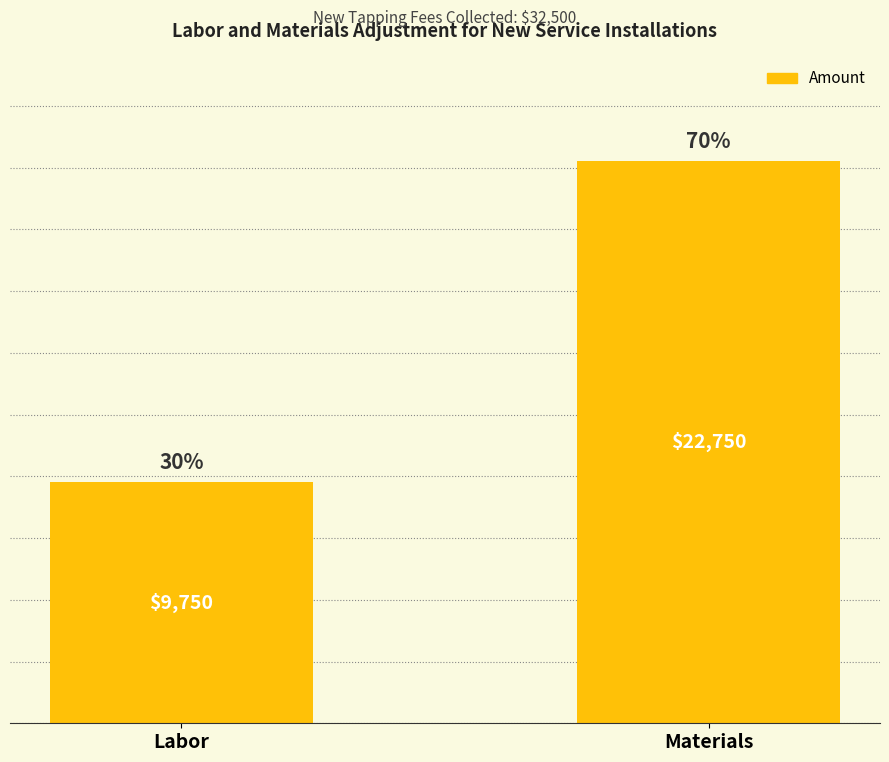

What is the greatest value displayed?

22750